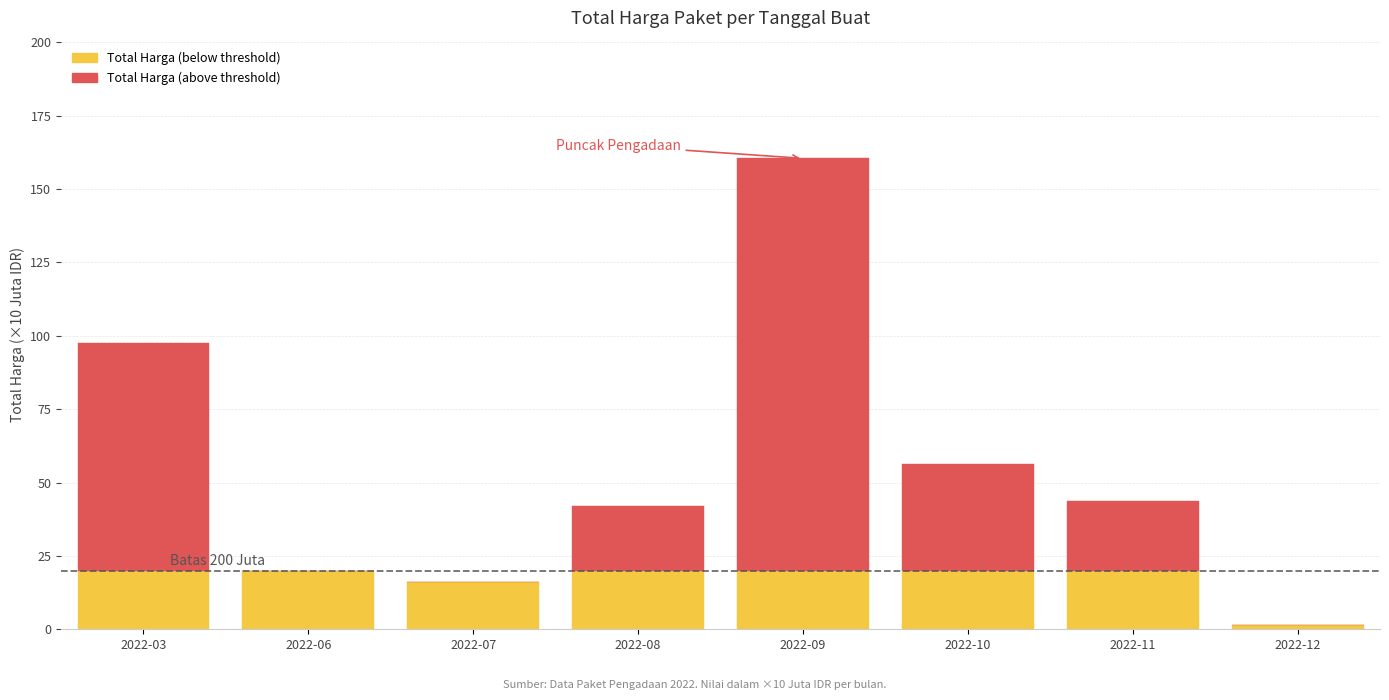

At which category is the sum across all series the highest?

2022-09